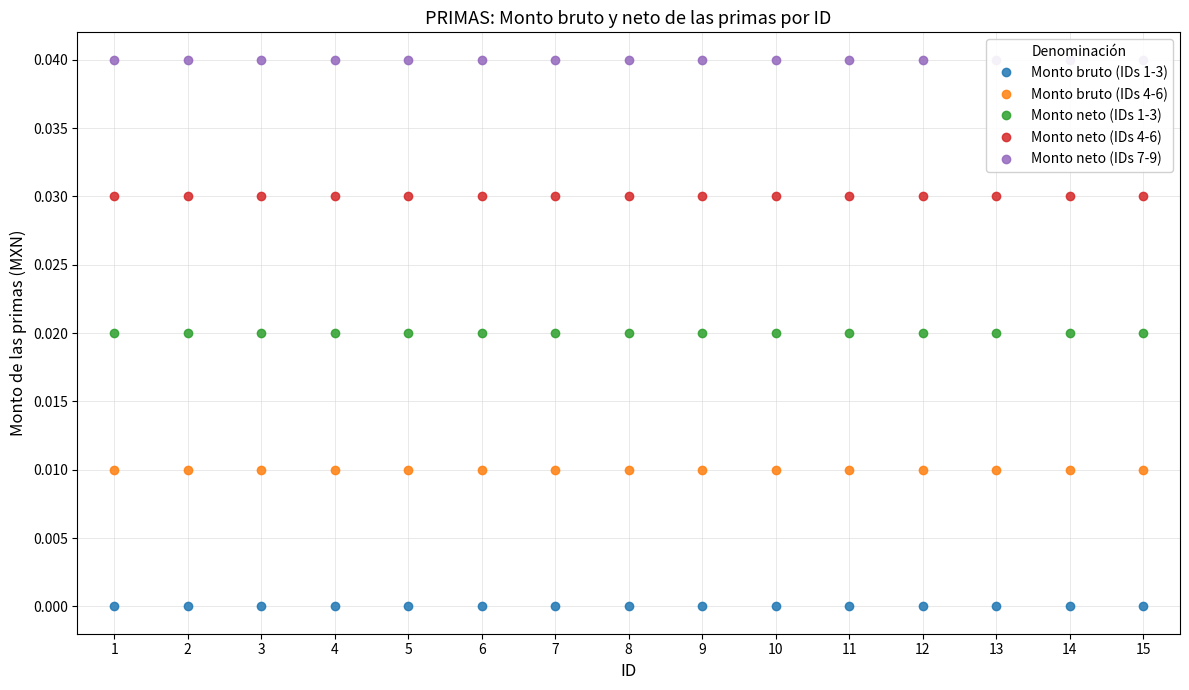

Which has a higher value, 1 or 12?

1